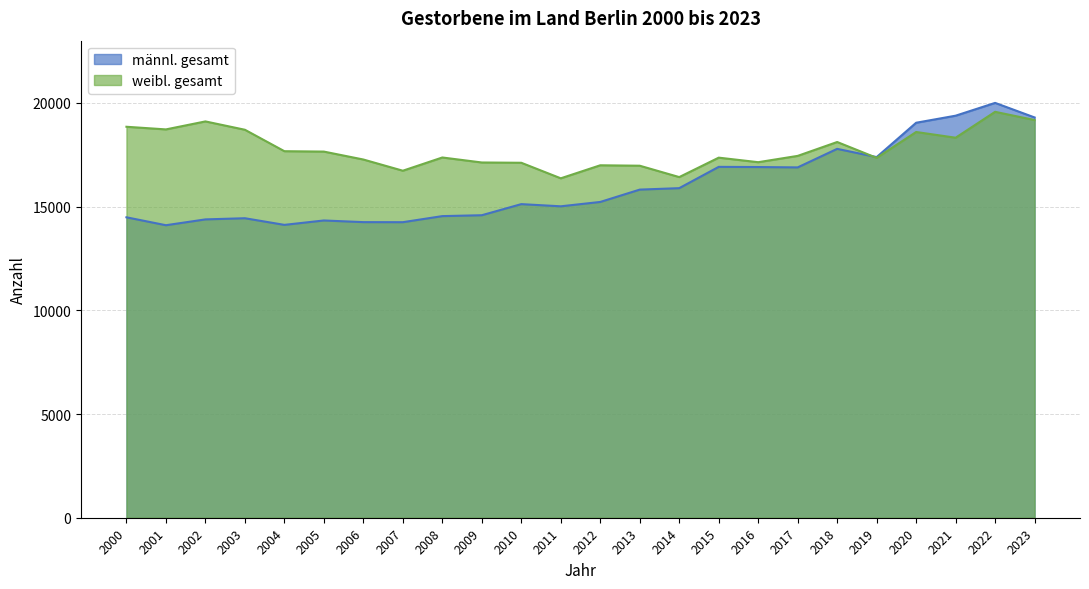

How many lines are shown in the chart?

2